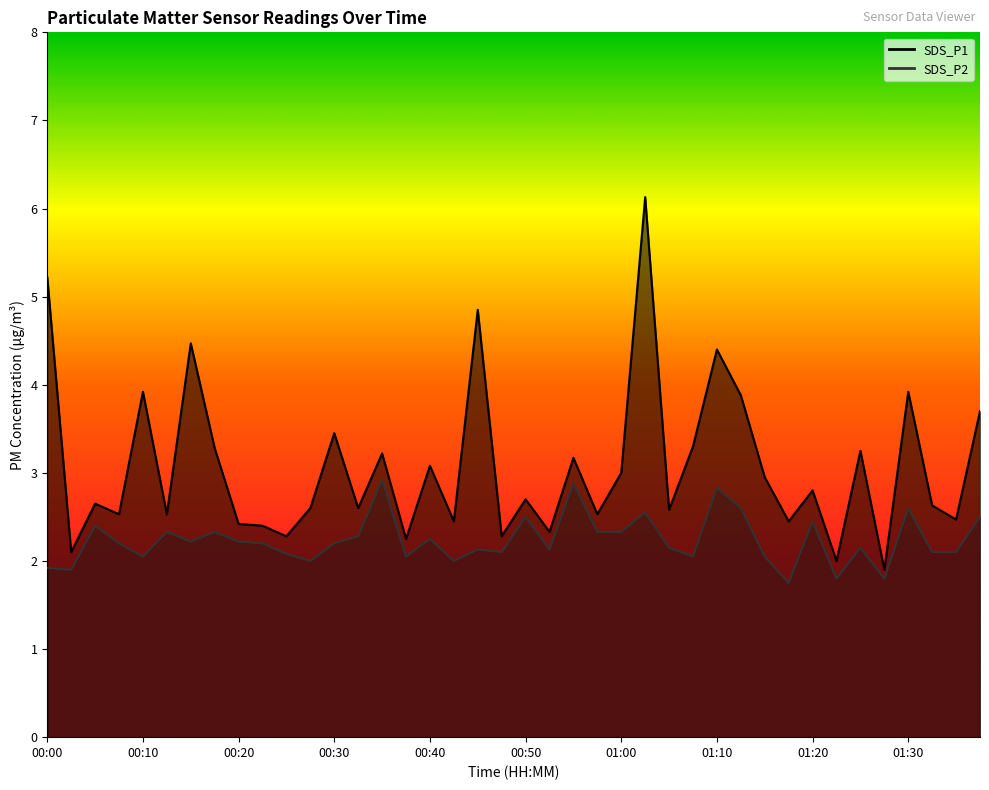

At which label is SDS_P2 closest to 2?

00:28